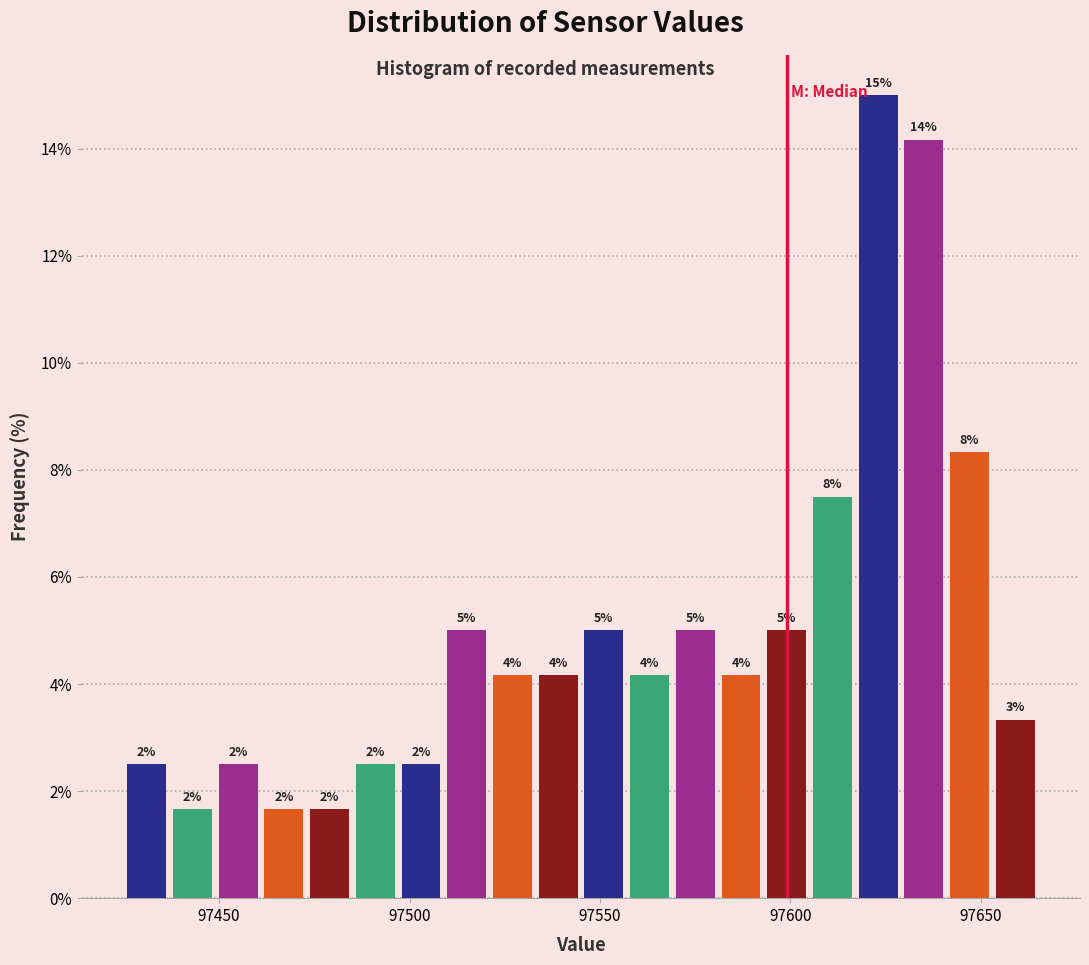

Around what value on the x-axis is the tallest bar? Give the approximate position of its centre, as read against the axis.

97625